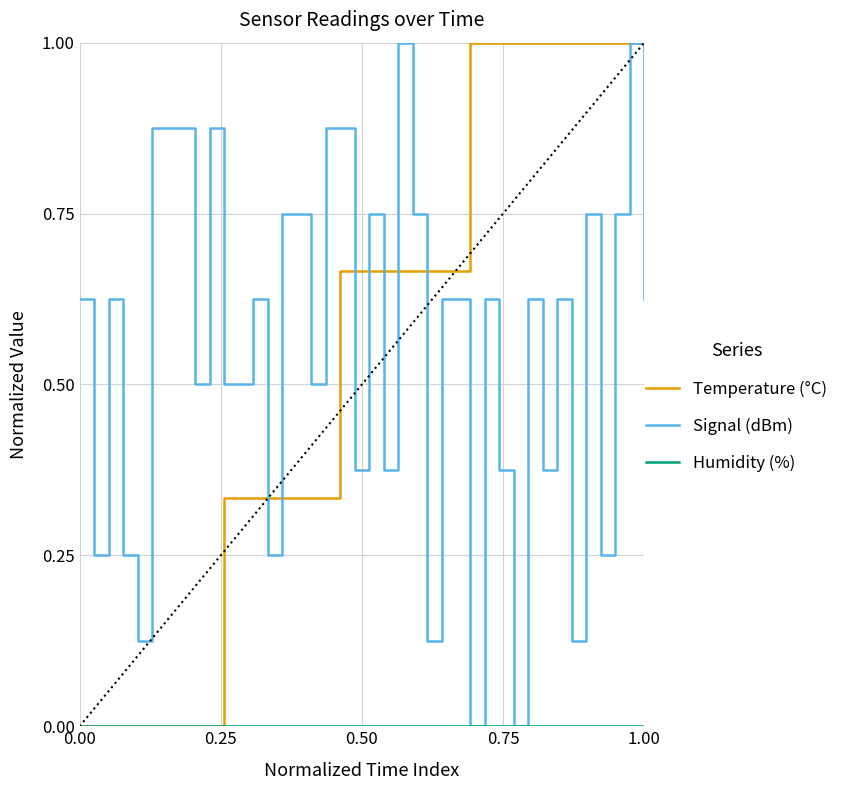

What is the highest value of the Temperature (°C) series?

1.0